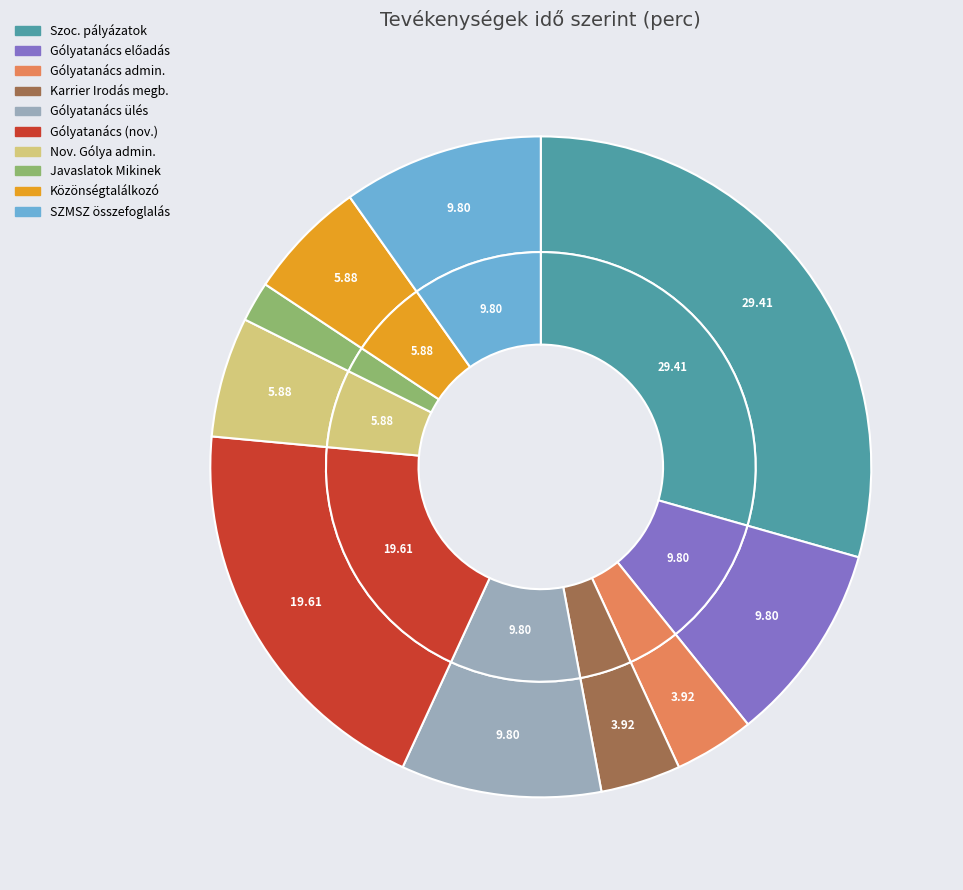

Combined, what portion of the pie is Gólyatanács adminisztráció and SZMSZ változások összefoglalása?

13.7%